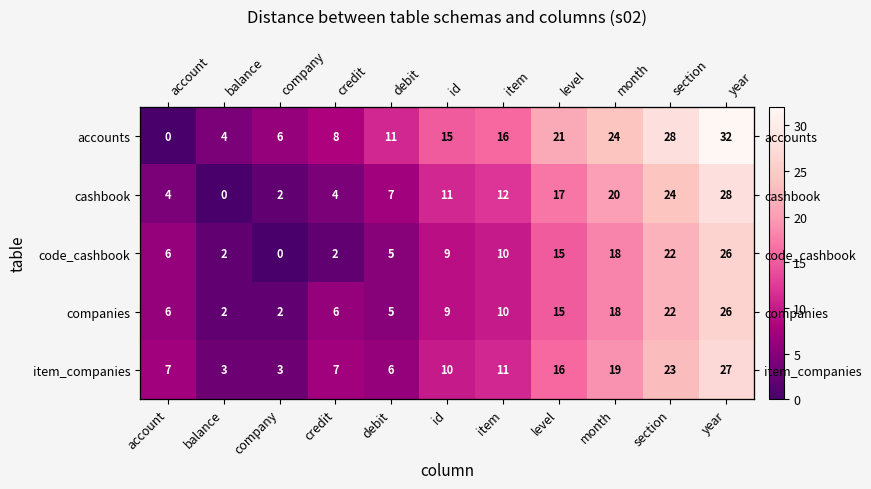

Count the number of data series in this chart.

5